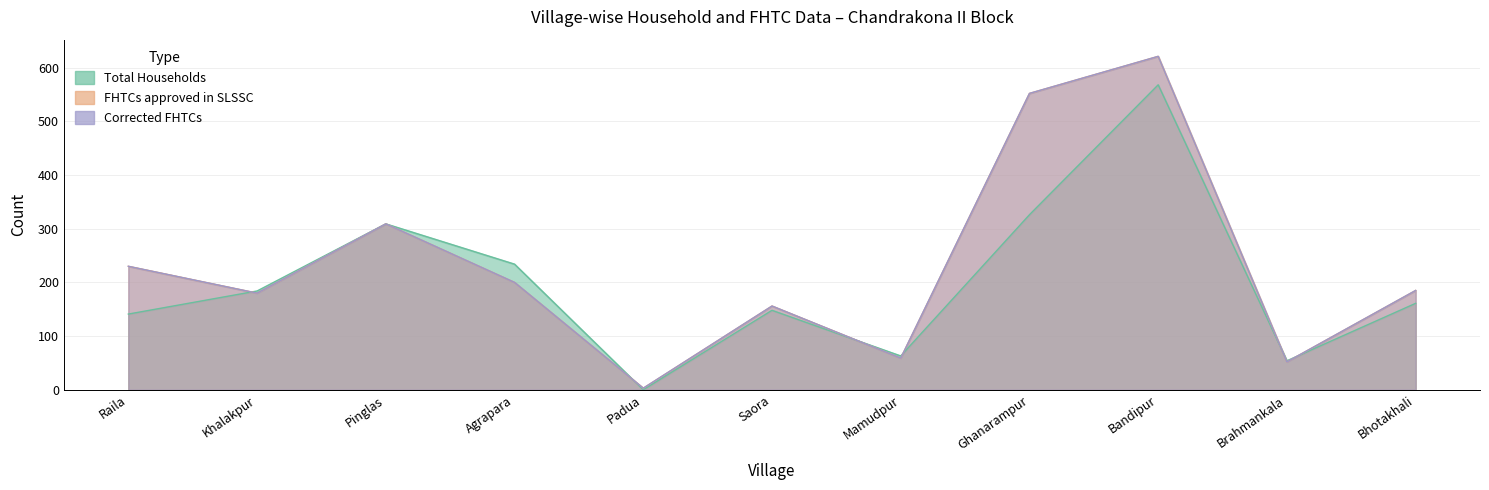

Where is the first local maximum for Corrected FHTCs?

Pinglas